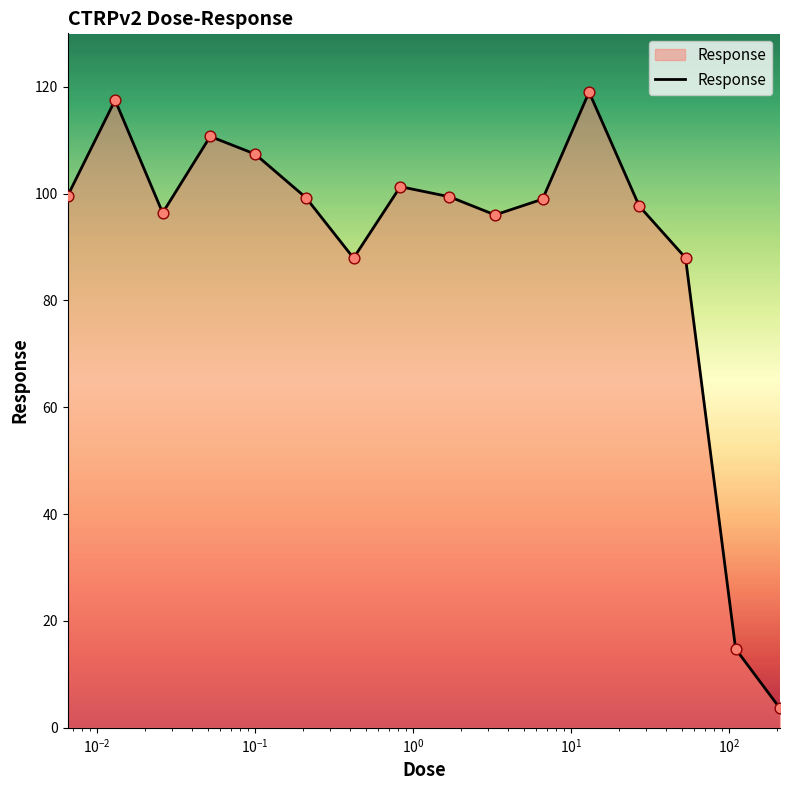

What is the difference between the maximum and minimum values?

115.4